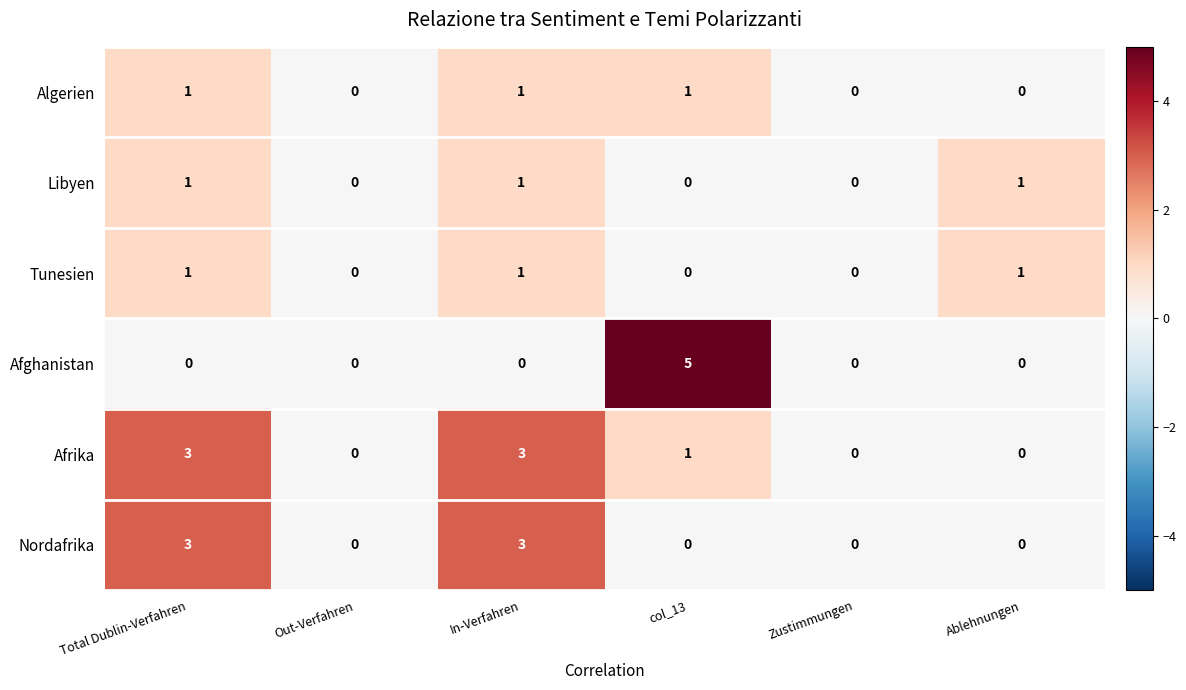

What is the difference between the maximum and minimum values in the Afrika series?

3